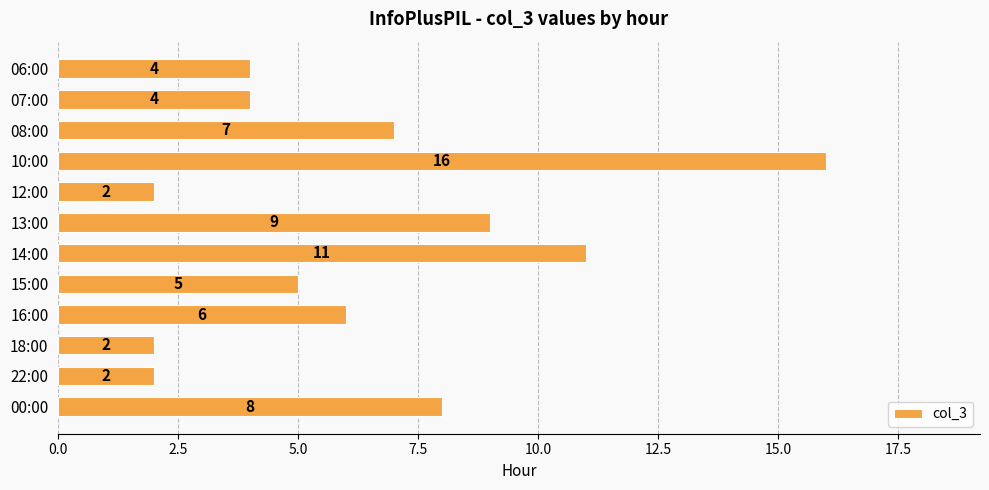

What is the difference between the maximum and second lowest values?

14